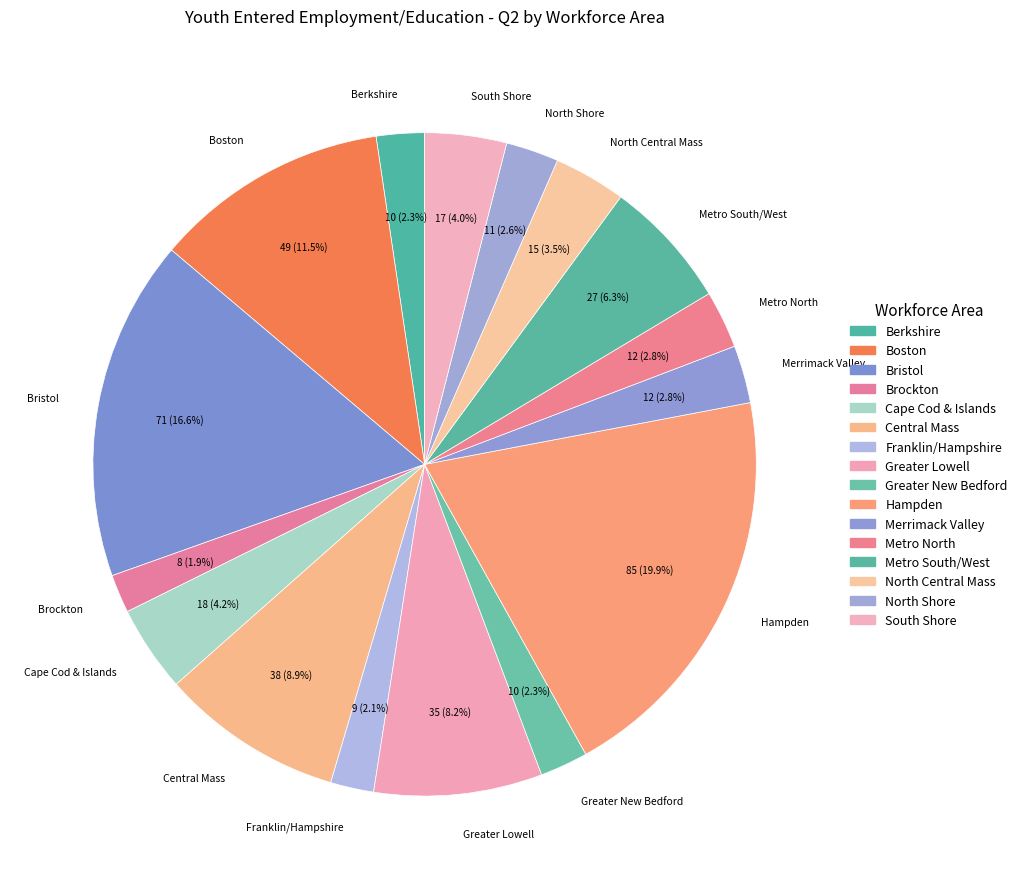

To the nearest percent, what is the difference between the Greater New Bedford and Boston slice percentages?

9%